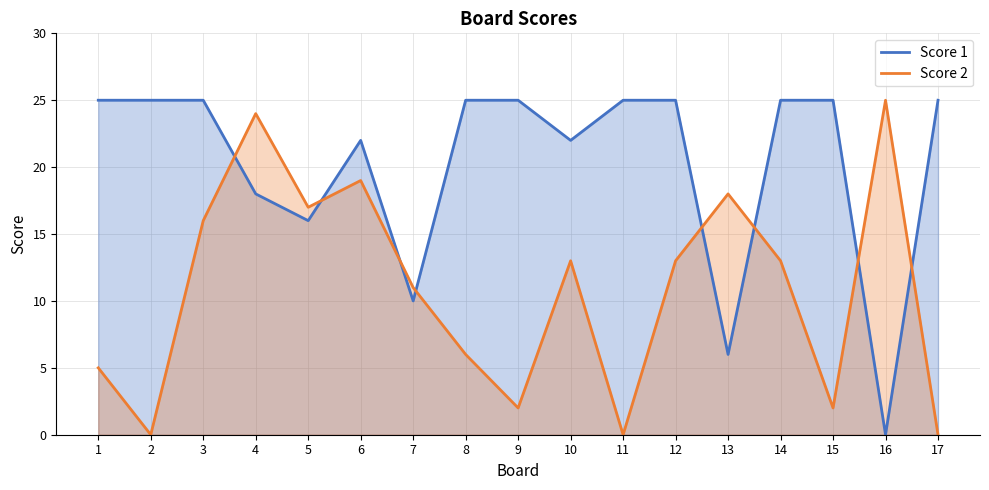

Reading left to right, transcribe all the data shown in this chart.

Score 1: 1=25	2=25	3=25	4=18	5=16	6=22	7=10	8=25	9=25	10=22	11=25	12=25	13=6	14=25	15=25	16=0	17=25
Score 2: 1=5	2=0	3=16	4=24	5=17	6=19	7=11	8=6	9=2	10=13	11=0	12=13	13=18	14=13	15=2	16=25	17=0